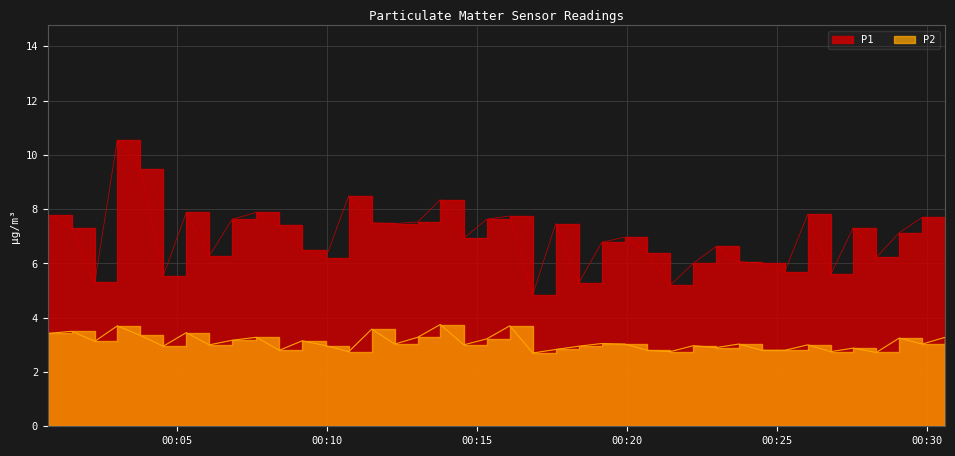

What are all the series names shown in the legend?

P1, P2